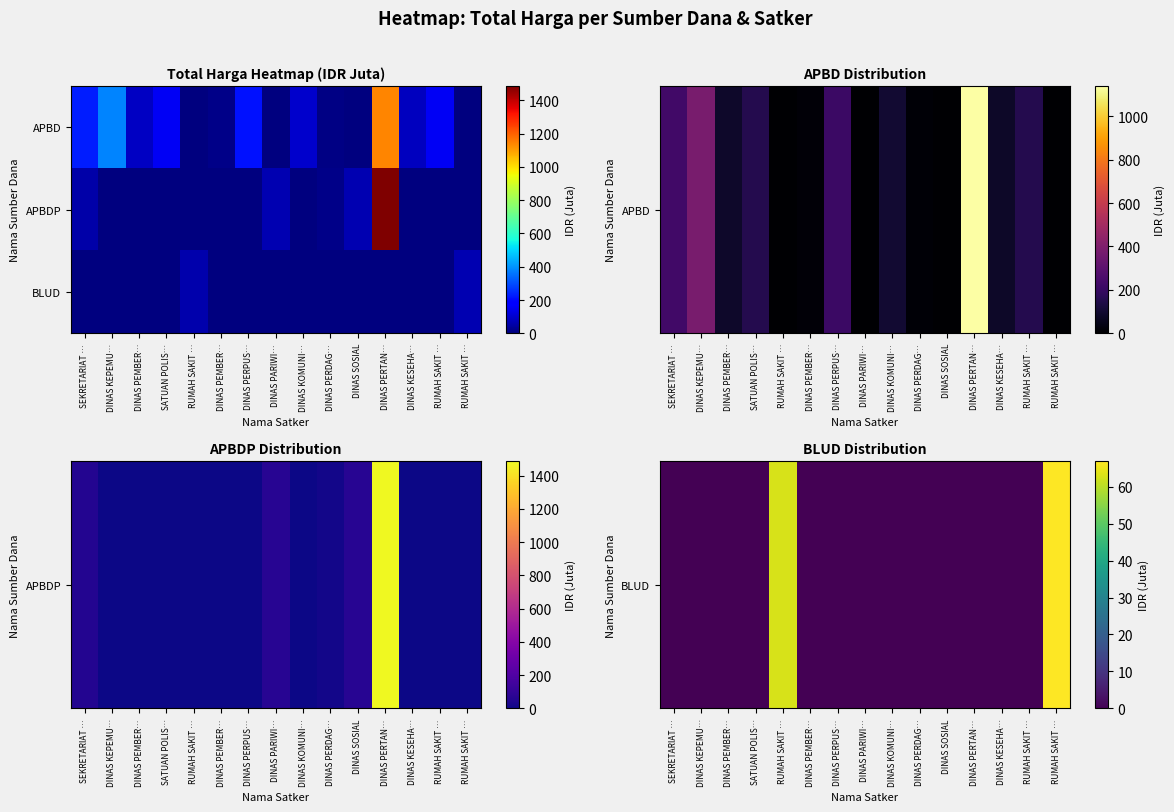

At how many categories does at least one series exceed 565?

1